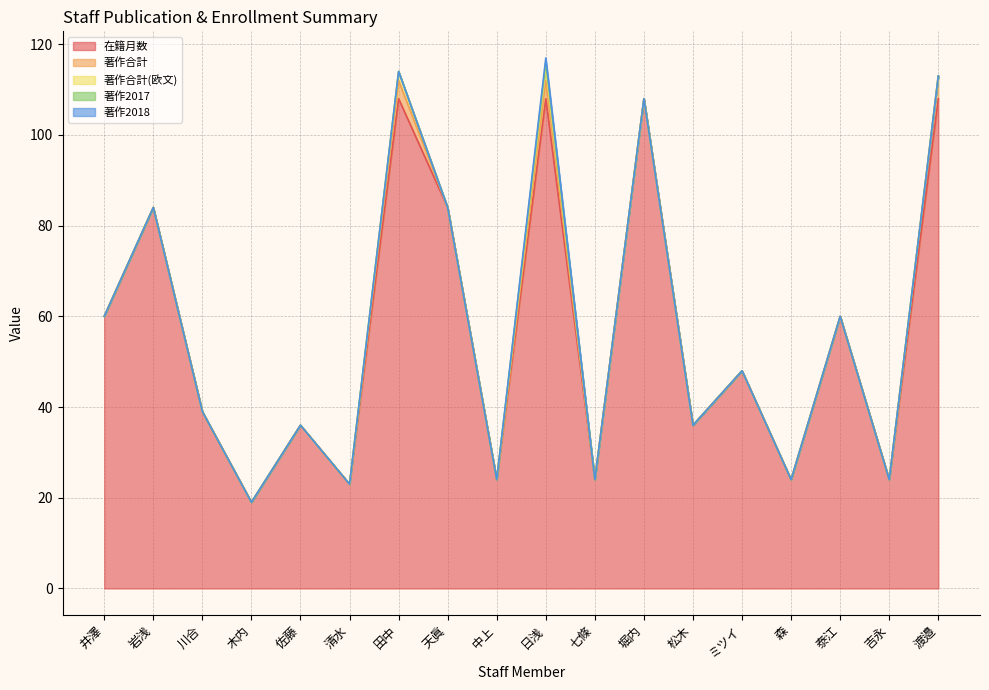

Which series has the largest total across all categories?

在籍月数